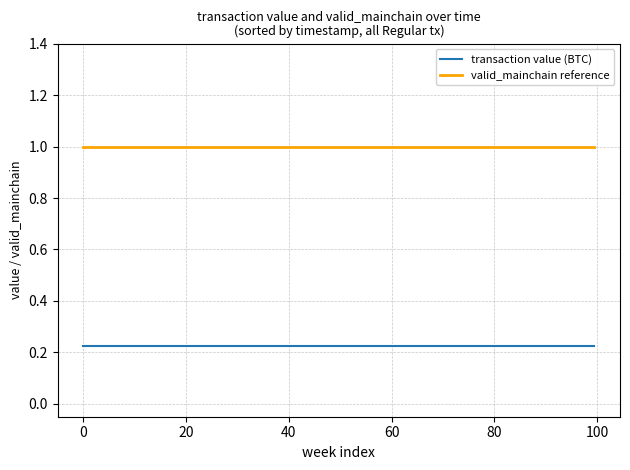

Rank the series by their maximum value, from highest to lowest.

valid_mainchain reference, transaction value (BTC)